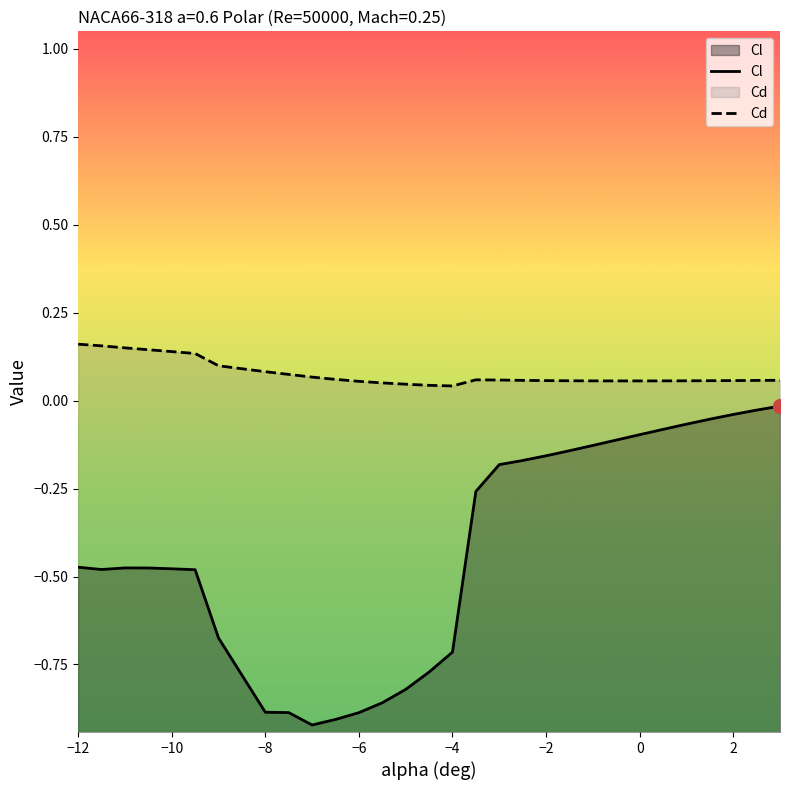

What is the value of the Cd point at the 19th from the left?

0.1